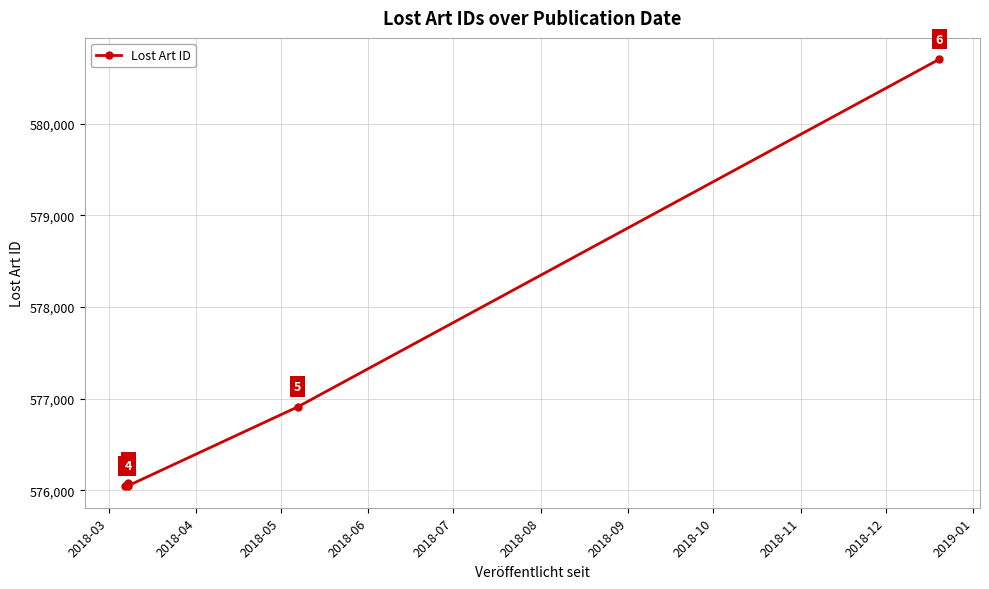

Count the number of categories in the chart.

6